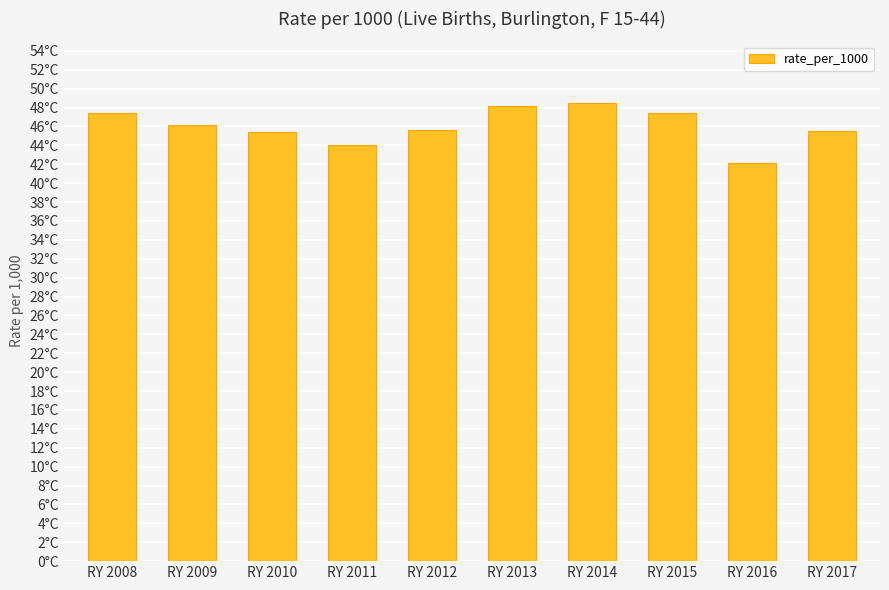

Does the chart contain any negative values?

No